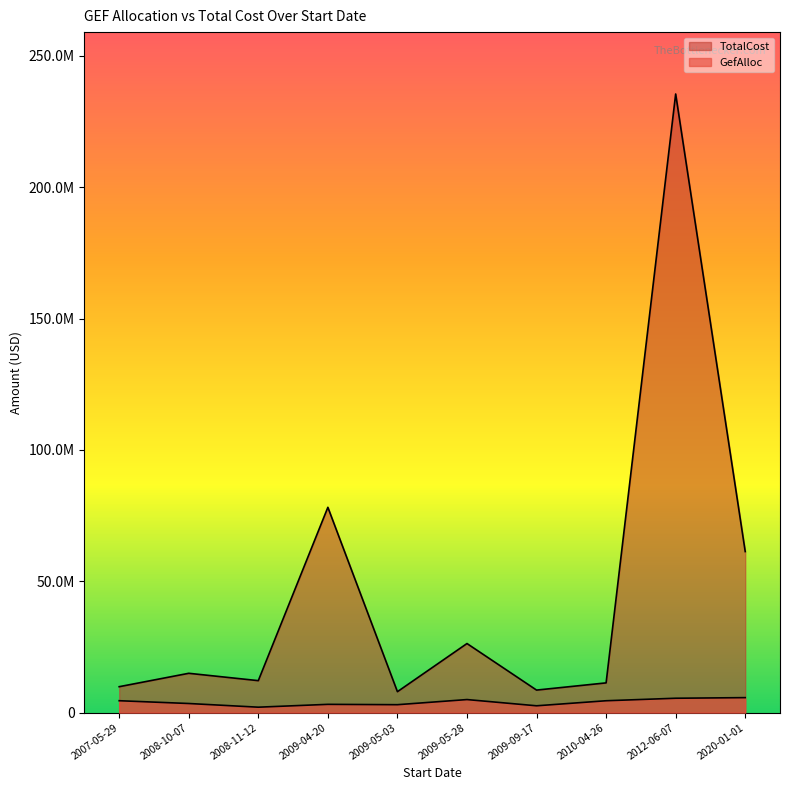

What is the difference between the highest and lowest values at 2007-05-29?

5338000